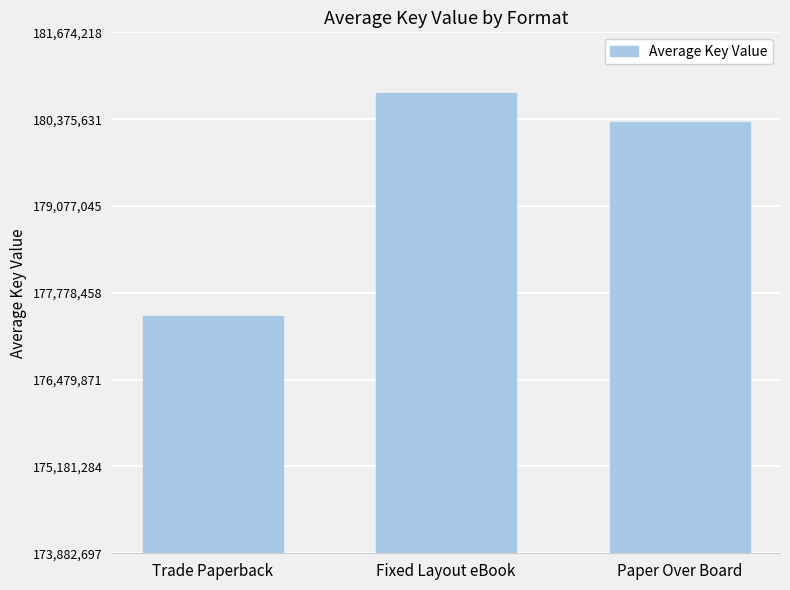

How many categories are shown in the chart?

3